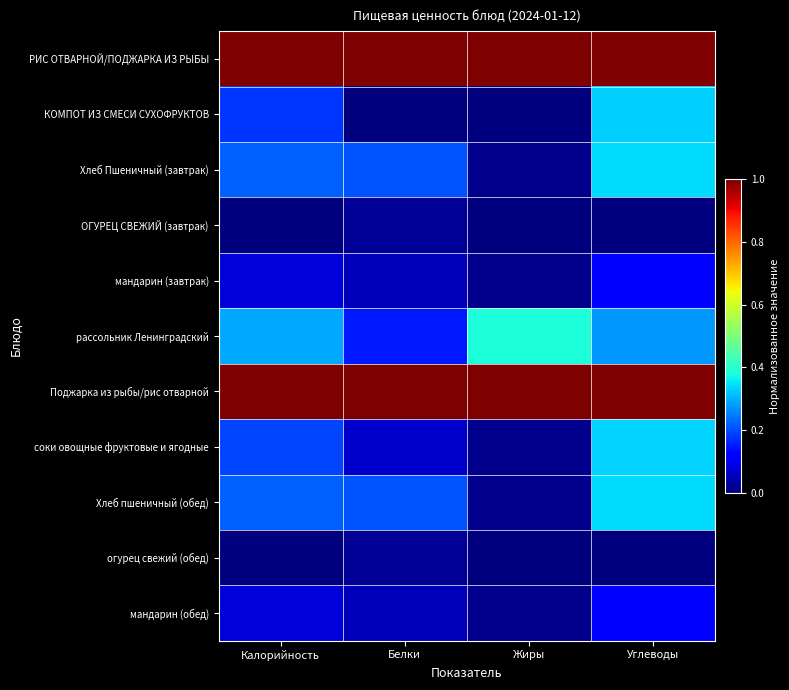

Reading left to right, what are all the values shown in this chart?

РИС ОТВАРНОЙ/ПОДЖАРКА ИЗ РЫБЫ: Калорийность=1.0	Белки=1.0	Жиры=1.0	Углеводы=1.0
КОМПОТ ИЗ СМЕСИ СУХОФРУКТОВ: Калорийность=0.2	Белки=0.0	Жиры=0.0	Углеводы=0.3
Хлеб Пшеничный (завтрак): Калорийность=0.2	Белки=0.2	Жиры=0.0	Углеводы=0.3
ОГУРЕЦ СВЕЖИЙ (завтрак): Калорийность=0.0	Белки=0.0	Жиры=0.0	Углеводы=0.0
мандарин (завтрак): Калорийность=0.1	Белки=0.1	Жиры=0.0	Углеводы=0.1
рассольник Ленинградский: Калорийность=0.3	Белки=0.1	Жиры=0.4	Углеводы=0.3
Поджарка из рыбы/рис отварной: Калорийность=1.0	Белки=1.0	Жиры=1.0	Углеводы=1.0
соки овощные фруктовые и ягодные: Калорийность=0.2	Белки=0.1	Жиры=0.0	Углеводы=0.3
Хлеб пшеничный (обед): Калорийность=0.2	Белки=0.2	Жиры=0.0	Углеводы=0.3
огурец свежий (обед): Калорийность=0.0	Белки=0.0	Жиры=0.0	Углеводы=0.0
мандарин (обед): Калорийность=0.1	Белки=0.1	Жиры=0.0	Углеводы=0.1